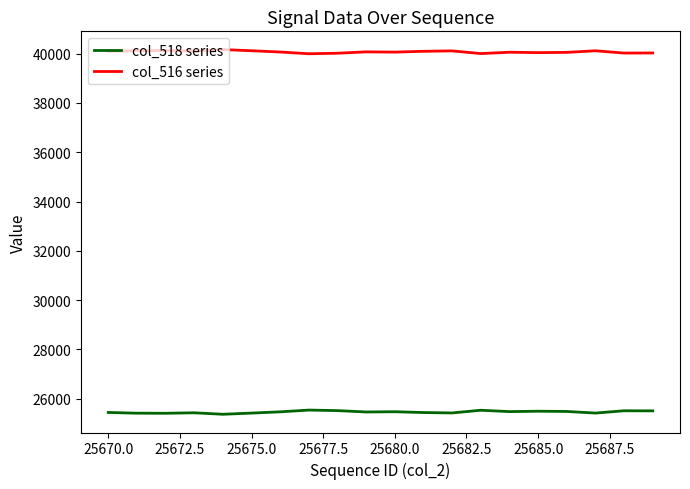

Which series has the largest total across all categories?

col_516 series